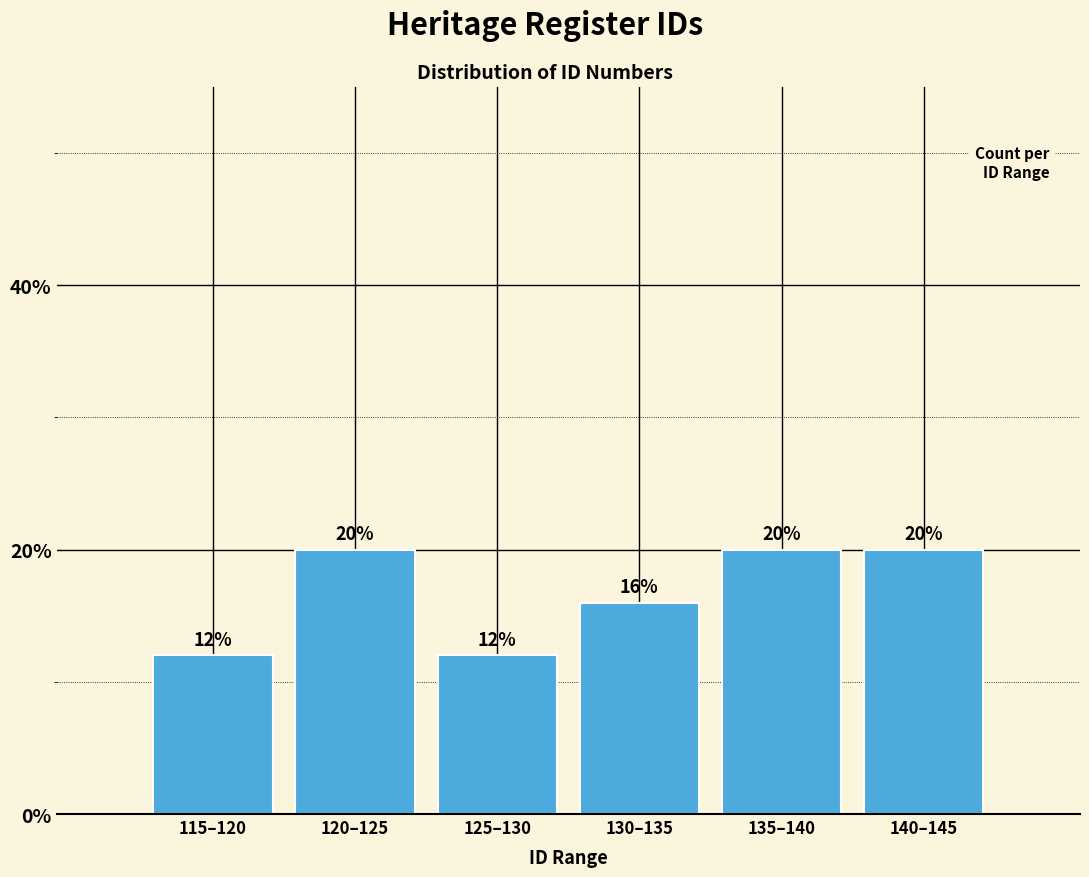

Reading left to right, transcribe all the data shown in this chart.

12	20	12	16	20	20